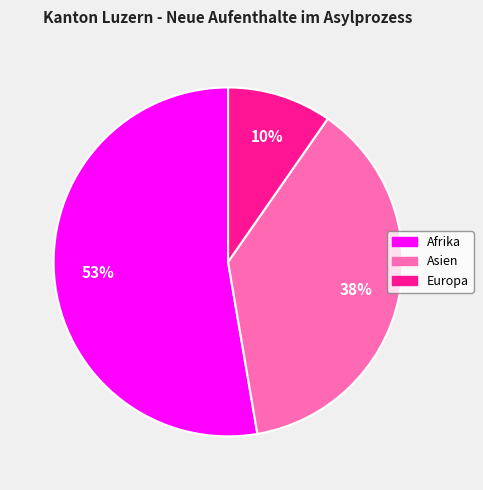

To the nearest percent, what is the difference between the largest and smallest slice percentages?

43%